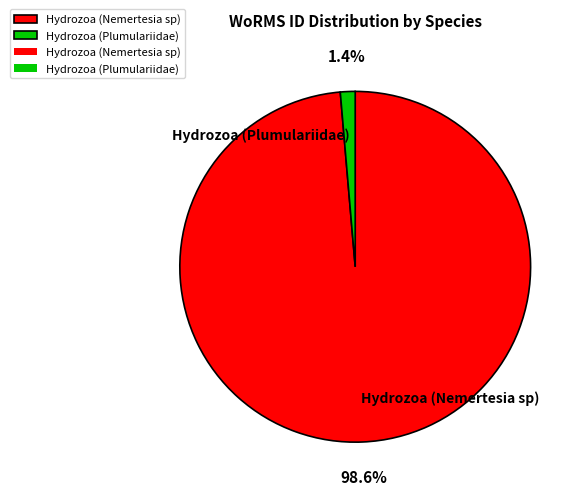

Rank the categories by value from highest to lowest.

Hydrozoa (Nemertesia sp), Hydrozoa (Plumulariidae)